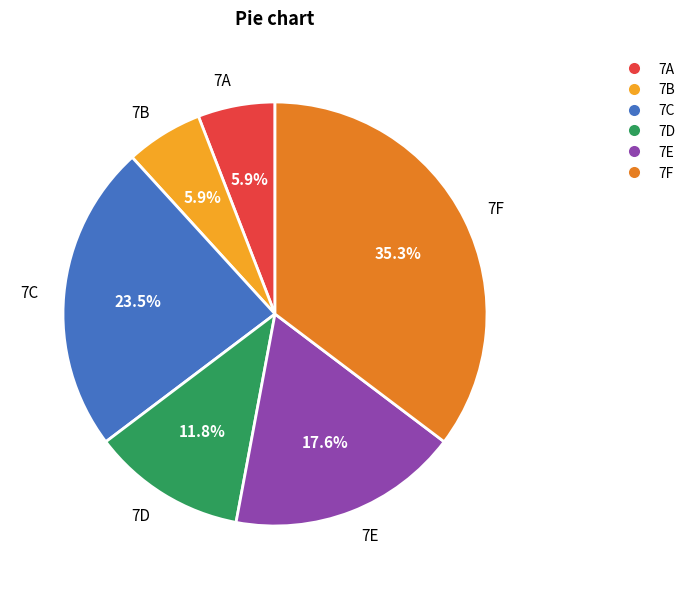

Is it true that 7F is 49% of the pie?

False